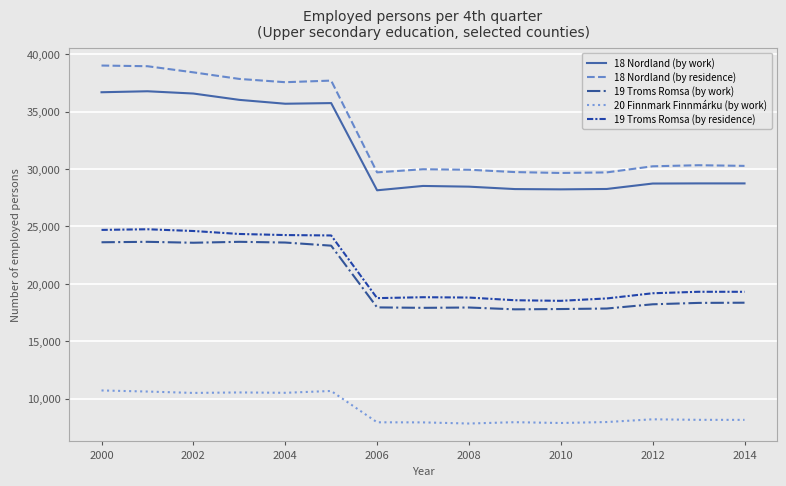

Which series has the largest total across all categories?

18 Nordland (by residence)